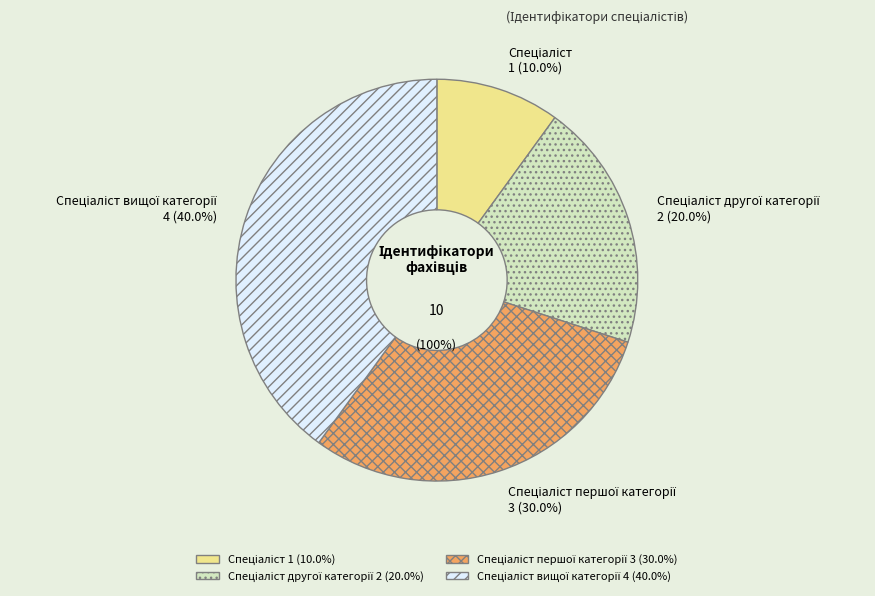

Which has a higher value, Спеціаліст вищої категорії or Спеціаліст?

Спеціаліст вищої категорії